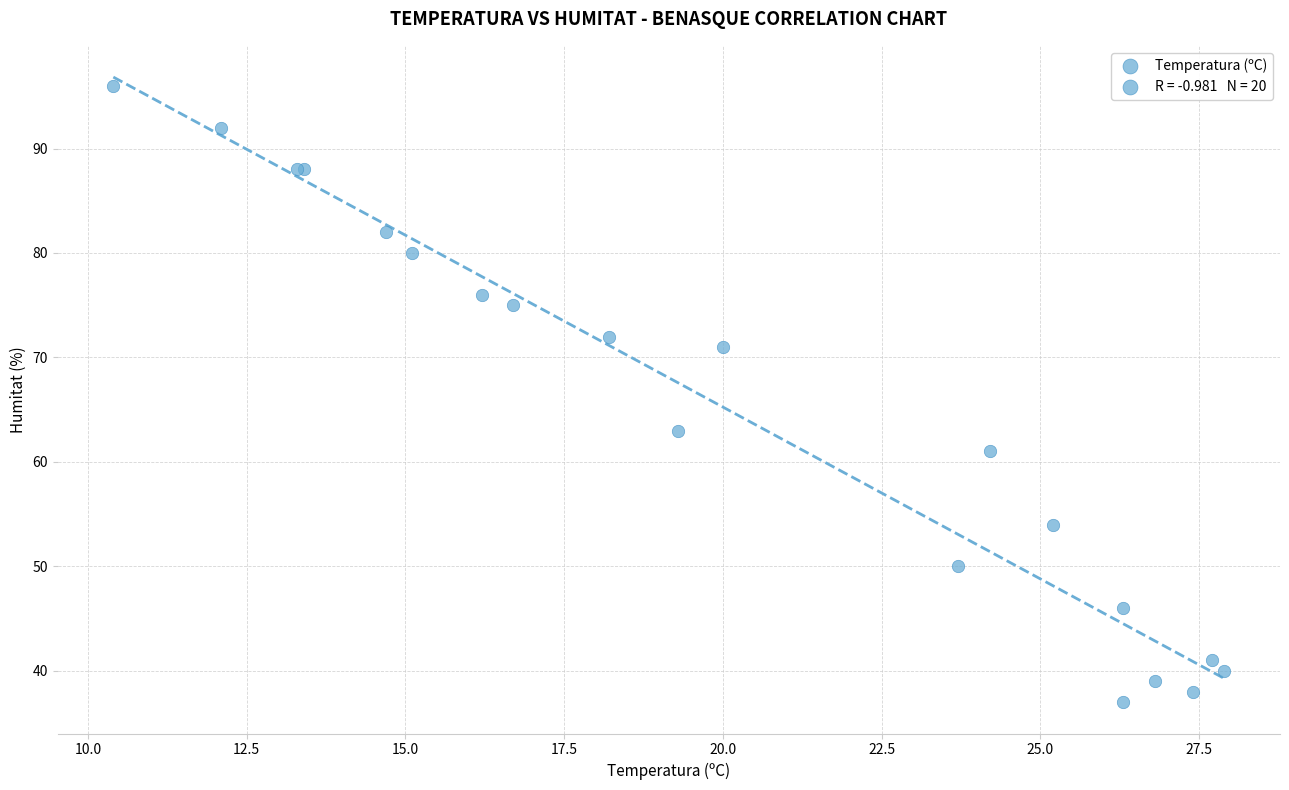

What Y value in the scatter plot is closest to 66?

63